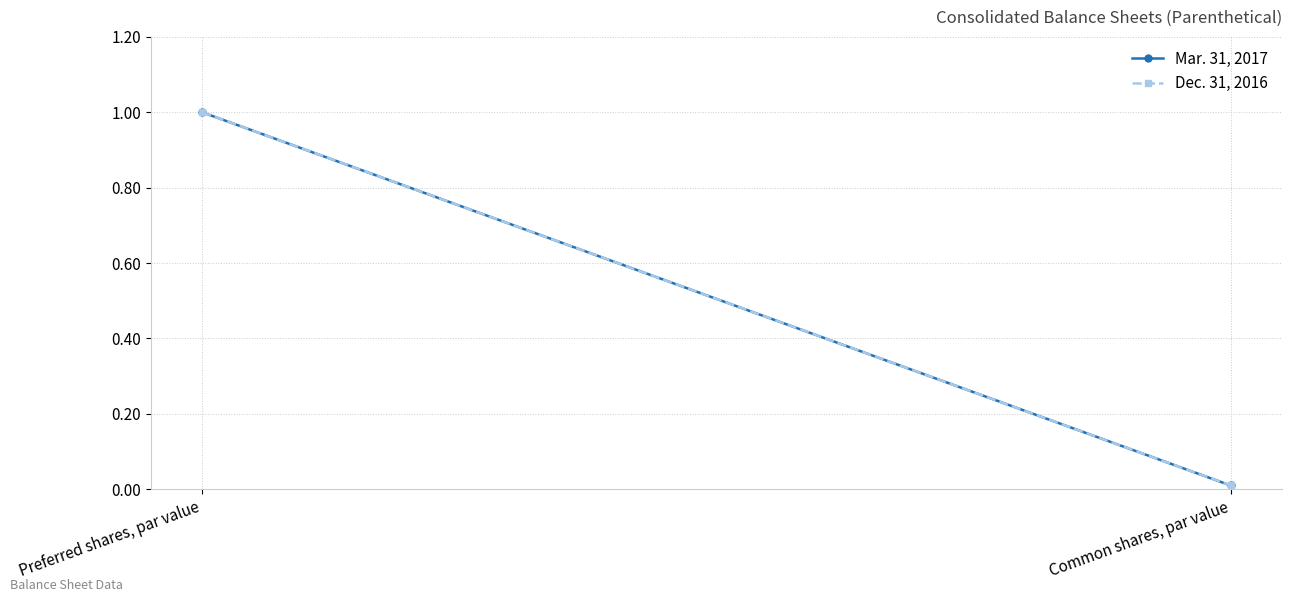

Is it true that Dec. 31, 2016 equals 0.0 at Common shares, par value?

False